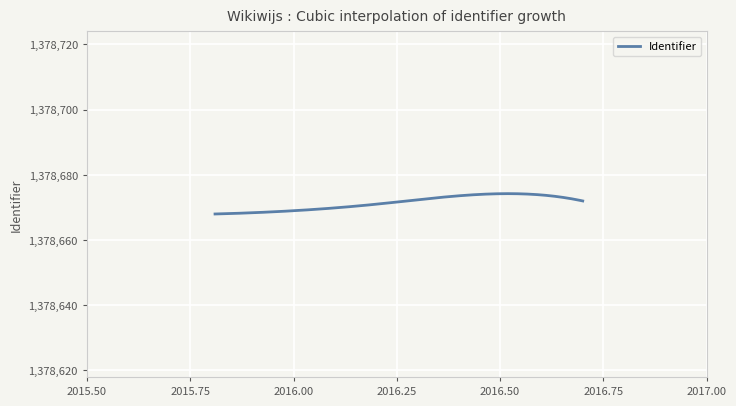

How many distinct data groups are displayed?

1